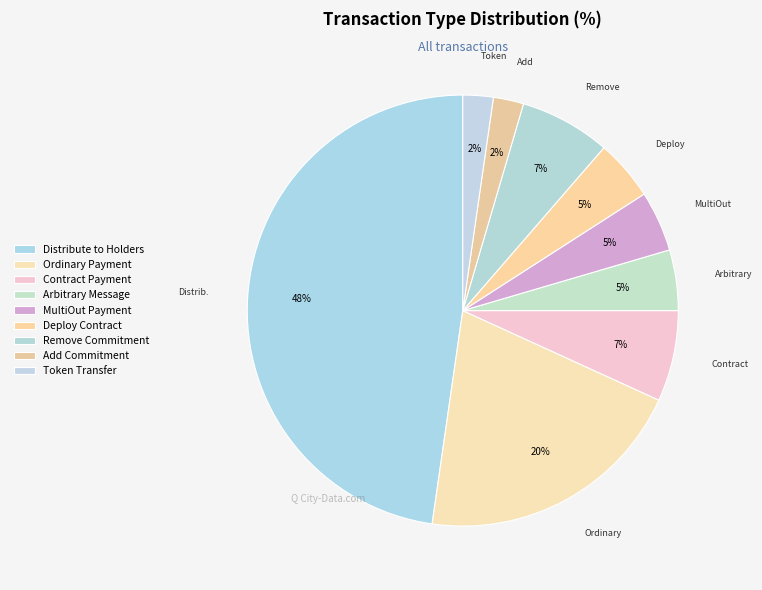

Rank the categories by value from highest to lowest.

Distribute to Holders, Ordinary Payment, Contract Payment, Remove Commitment, Arbitrary Message, MultiOut Payment, Deploy Contract, Add Commitment, Token Transfer